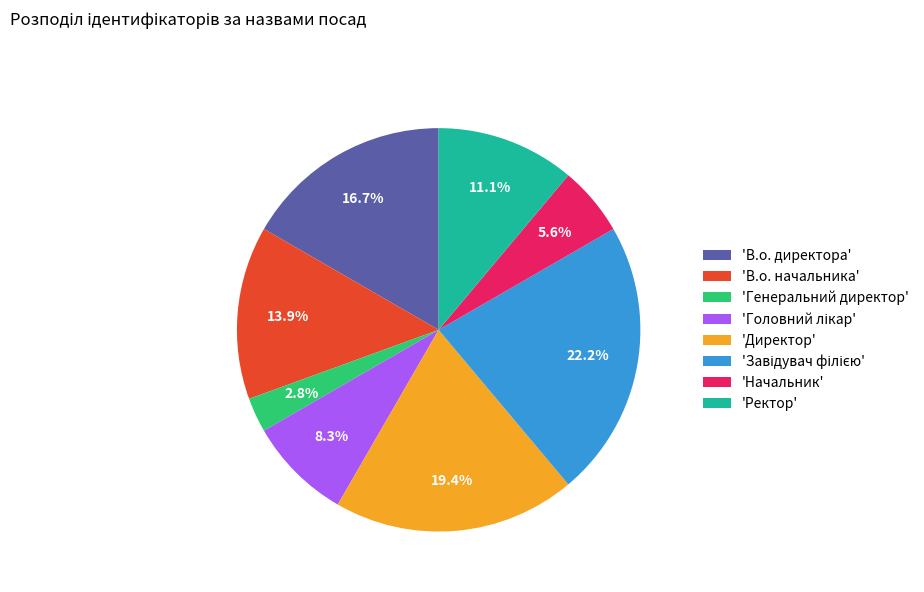

Is there a majority slice in this chart?

No